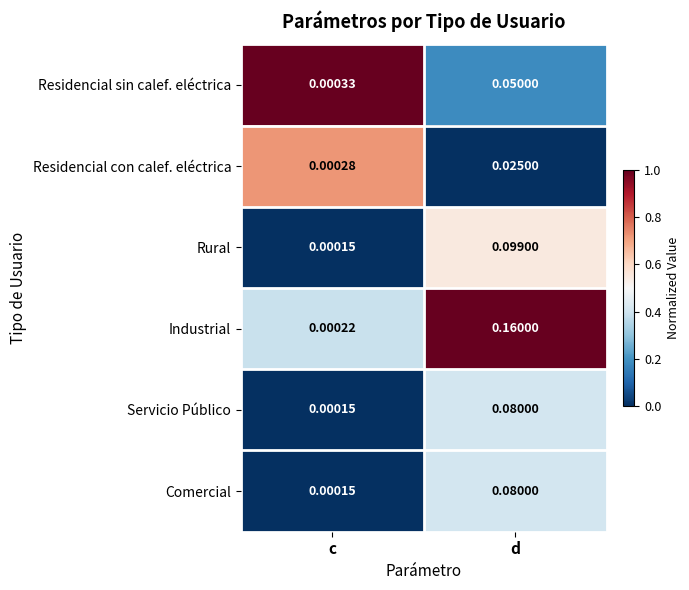

Count the number of data series in this chart.

6